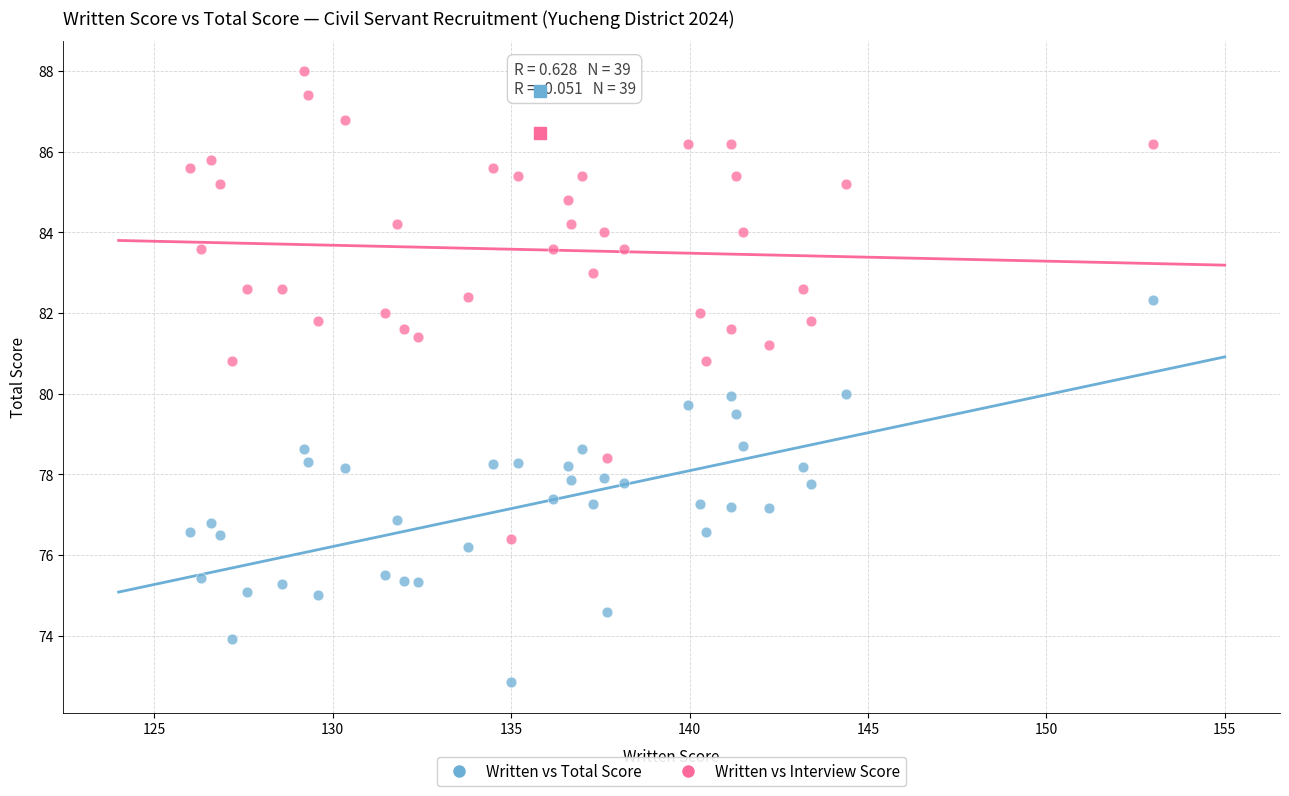

Which series contains the lowest Y value?

Written vs Total Score